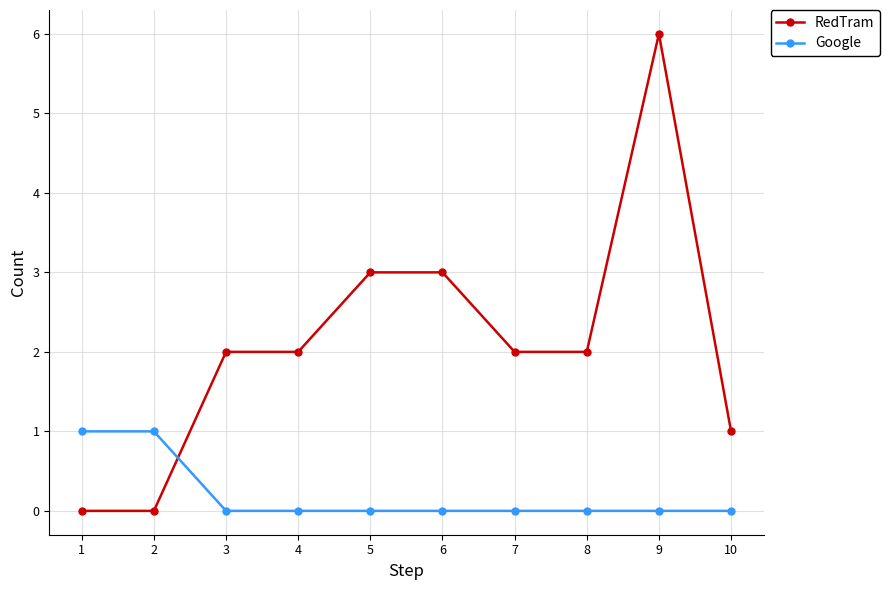

Which series has the largest total across all categories?

RedTram